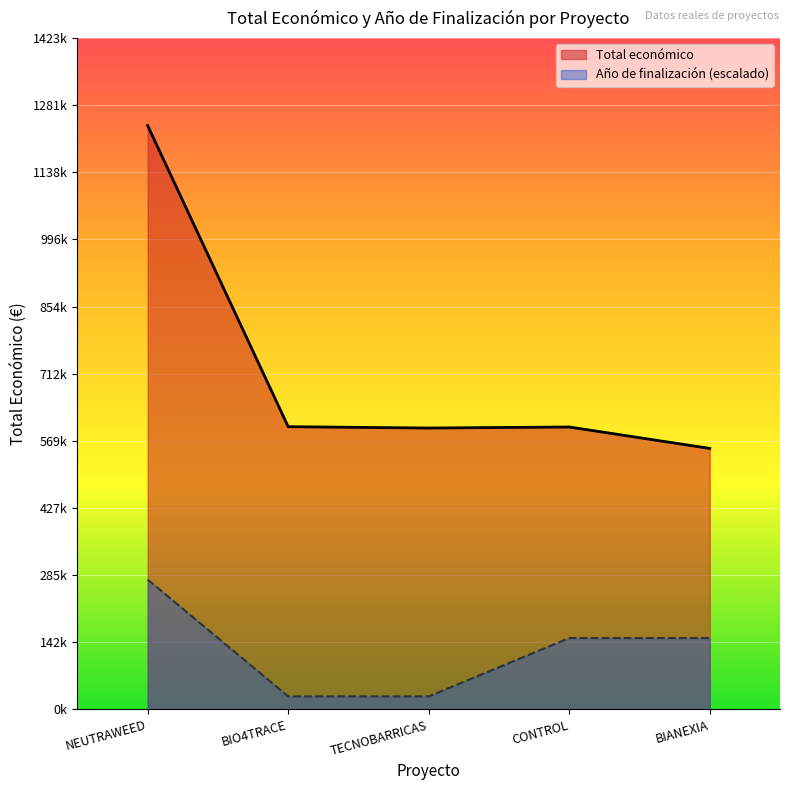

Does the chart display data point markers on the line(s)?

No